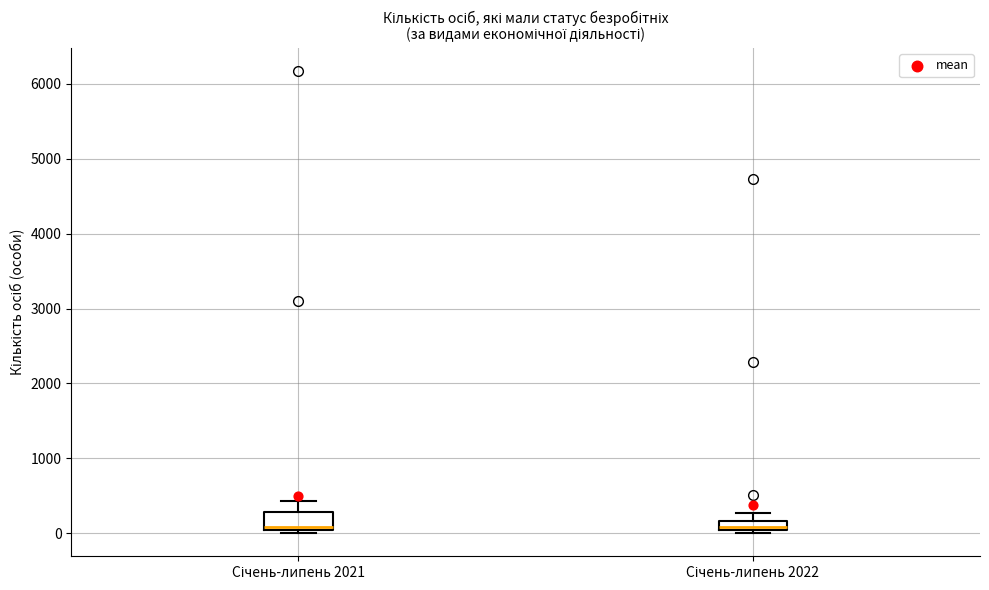

Which box is the tallest, from its lower edge to its upper edge?

Січень-липень 2021